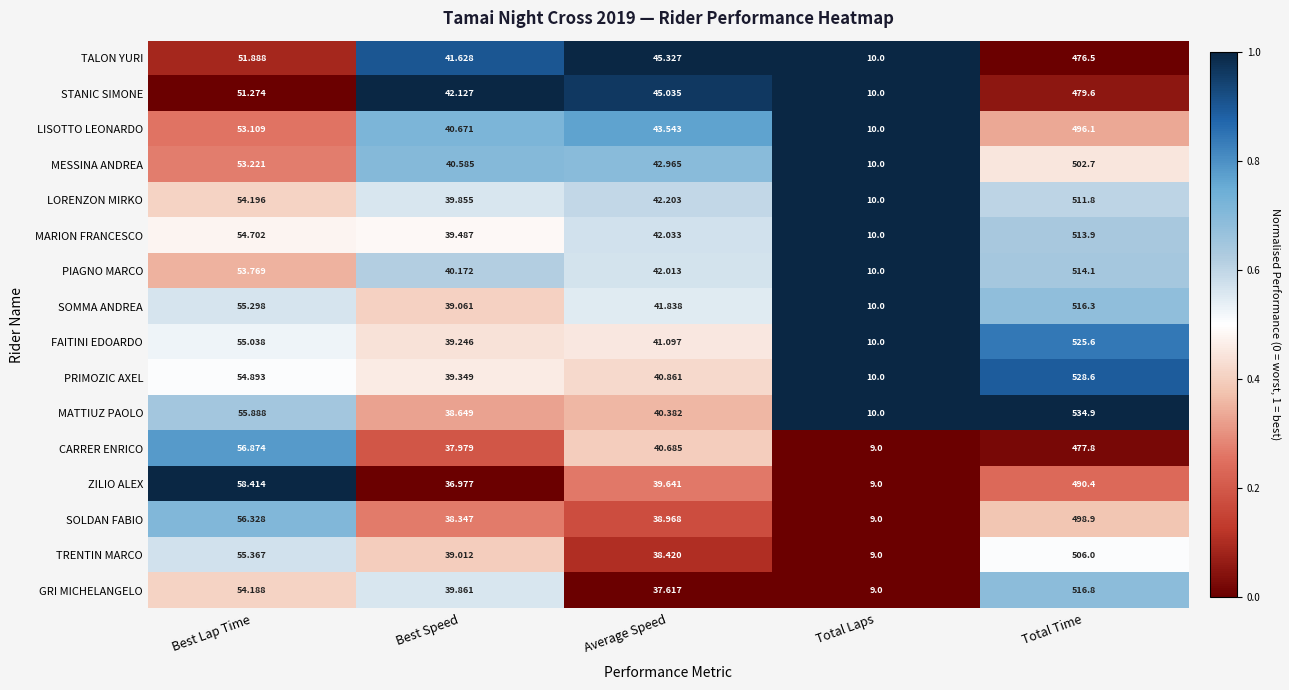

Is the value of MATTIUZ PAOLO at Best Speed greater than the value of TRENTIN MARCO at Total Laps?

Yes